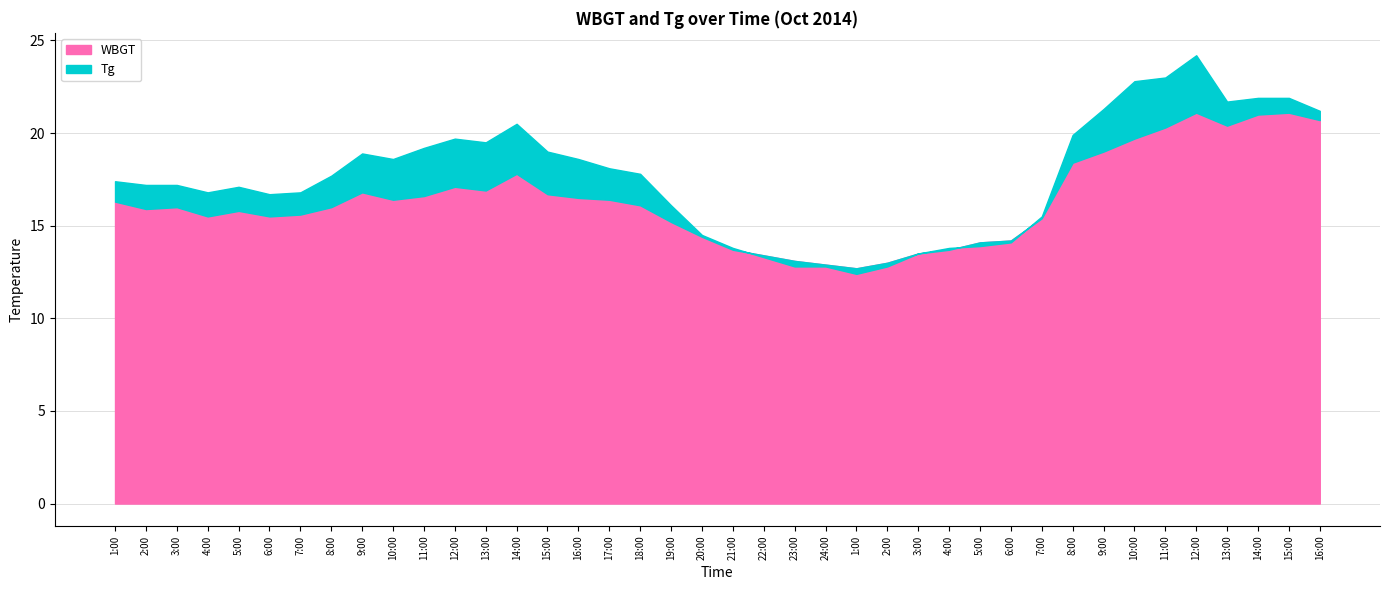

Is it true that WBGT equals 10.9 at 18:00?

False